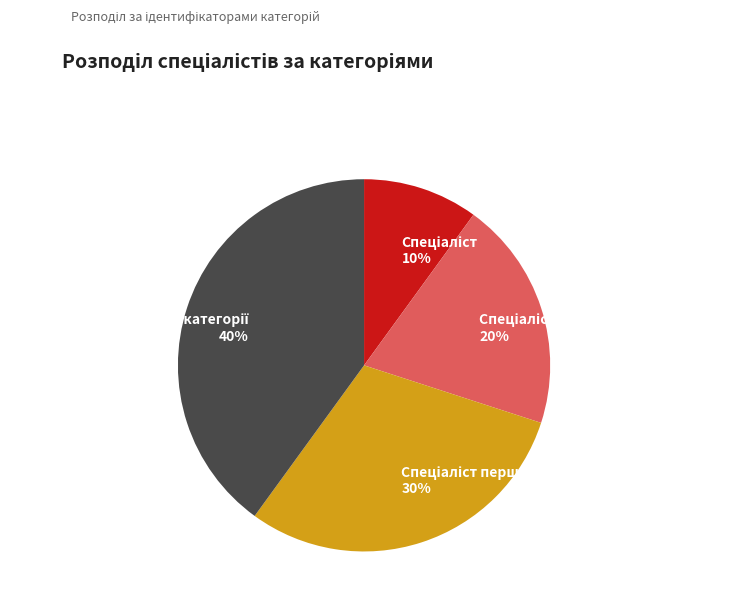

Is there any slice that represents more than half of the pie?

No